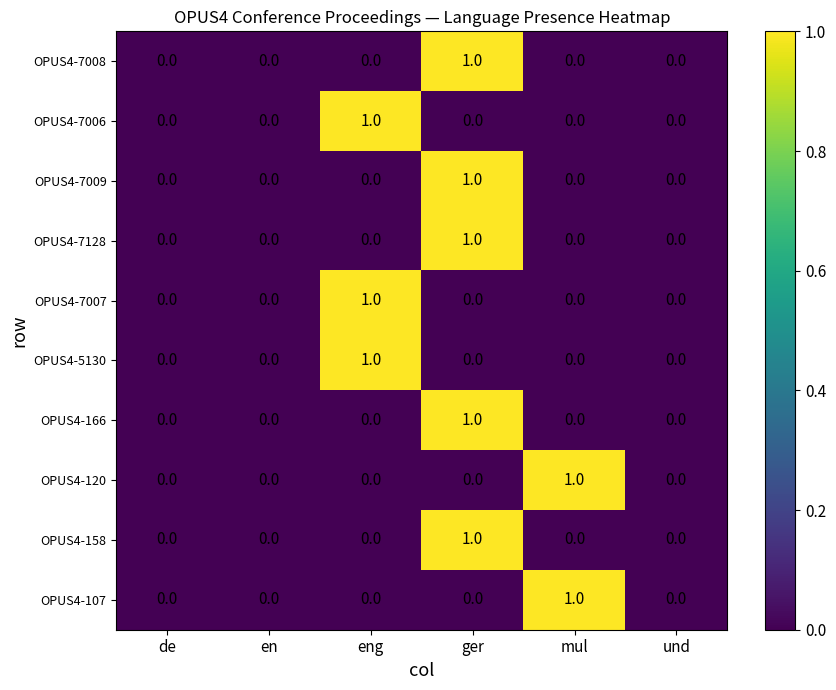

Count the OPUS4-5130 values in the range 0 to 1.

6